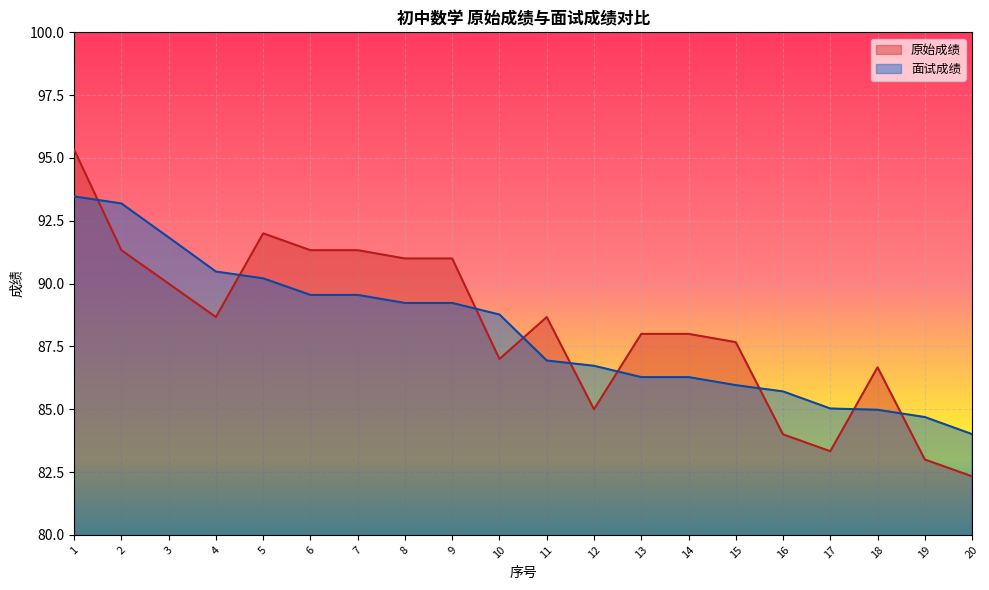

How many values in the 面试成绩 series are below 88?

10